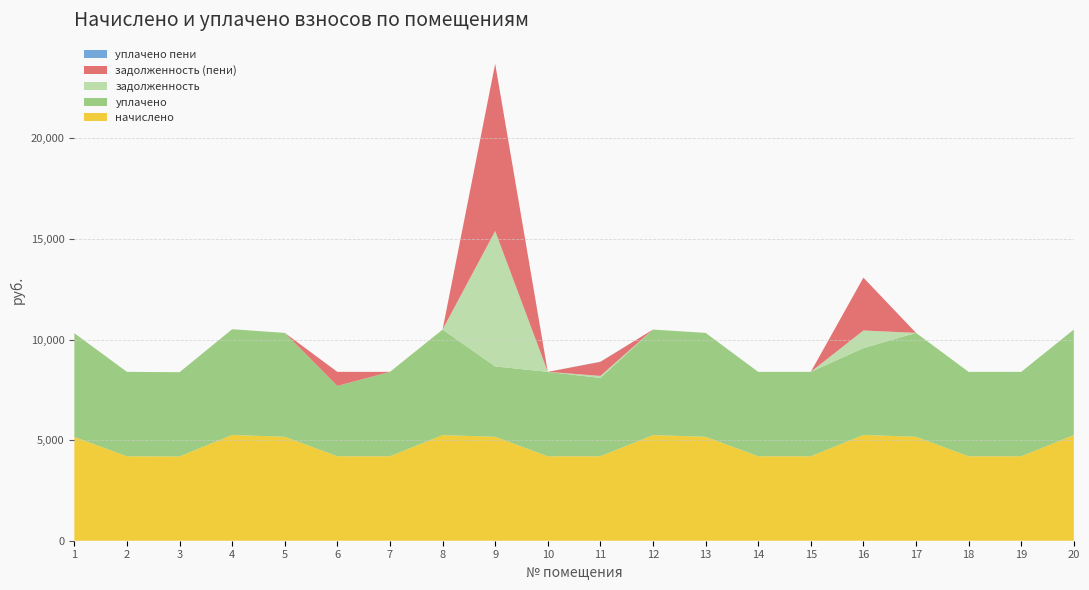

Reading left to right, what are all the values shown in this chart?

начислено: 5158.4	4198.0	4189.7	5257.8	5166.7	4198.0	4198.0	5249.5	5166.7	4198.0	4198.0	5249.5	5166.7	4198.0	4198.0	5257.8	5166.7	4198.0	4198.0	5249.5
уплачено: 5158.4	4198.0	4189.7	5257.8	5166.7	3498.3	4198.0	5249.5	3500.0	4198.0	3895.2	5249.5	5166.7	4198.0	4198.0	4318.0	5166.7	4198.0	4198.0	5249.5
задолженность: 0.0	0.0	0.0	0.0	0.0	0.0	0.0	0.0	6732.5	0.0	100.0	0.0	0.0	0.0	0.0	876.3	0.0	0.0	0.0	0.0
задолженность (пени): 0.0	0.0	0.0	0.0	0.0	699.7	0.0	0.0	8315.9	0.0	699.7	0.0	0.0	0.0	0.0	2628.9	0.0	0.0	0.0	0.0
уплачено пени: 0.0	0.0	0.0	0.0	0.0	0.0	0.0	0.0	0.0	0.0	7.9	0.0	0.0	0.0	0.0	0.0	0.0	0.0	0.0	0.0